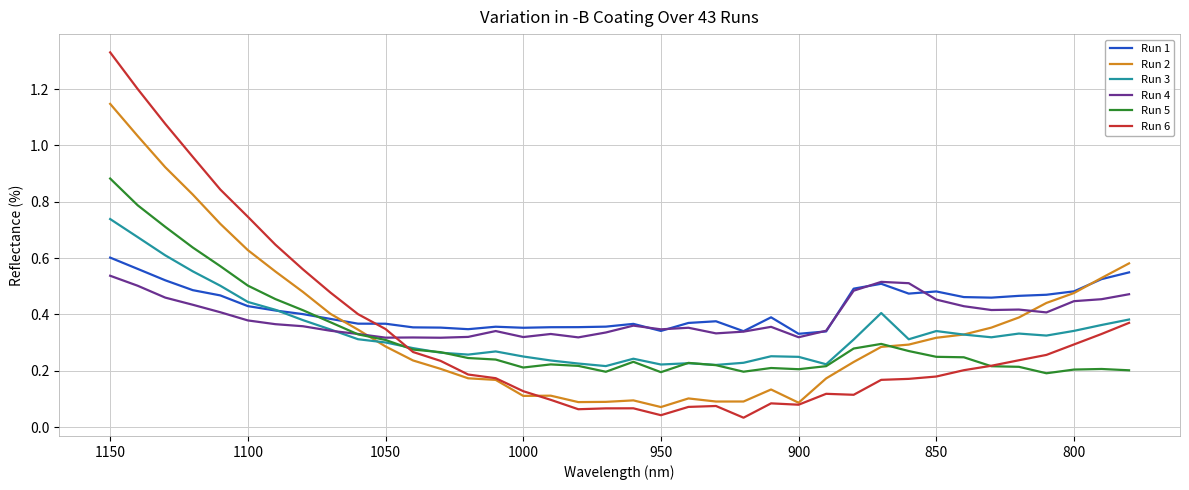

True or false: Run 2 has a value of 0.1 at 900.

True